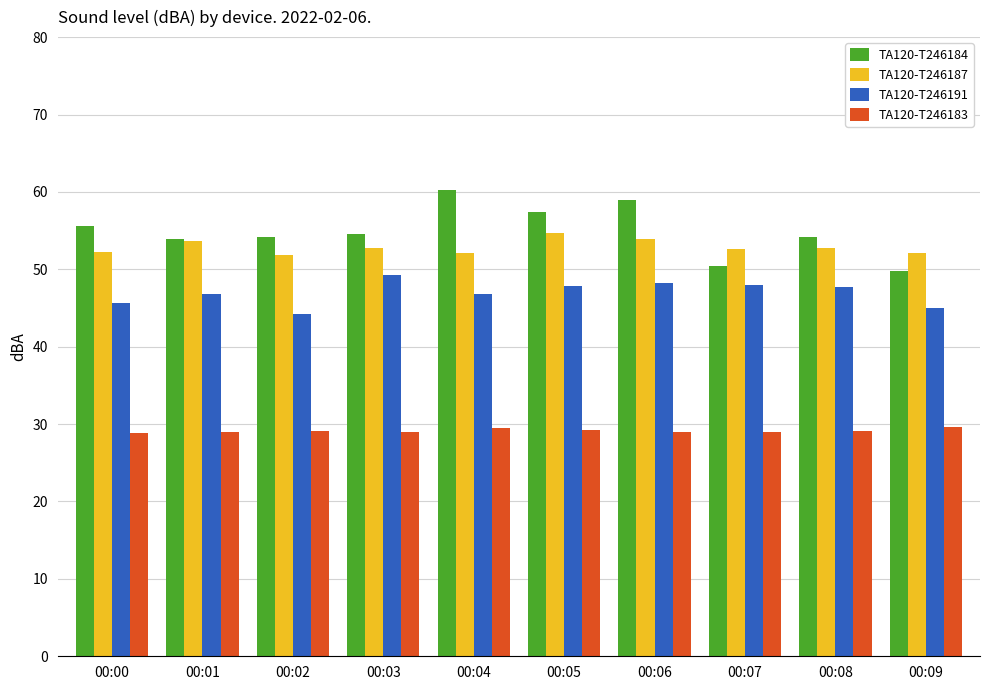

The TA120-T246183 series shows 18.9 at 00:03. True or false?

False